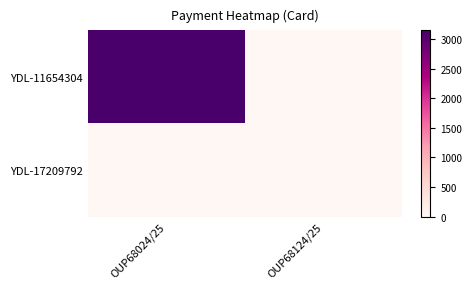

Which category has the highest value across all series?

OUP68024/25